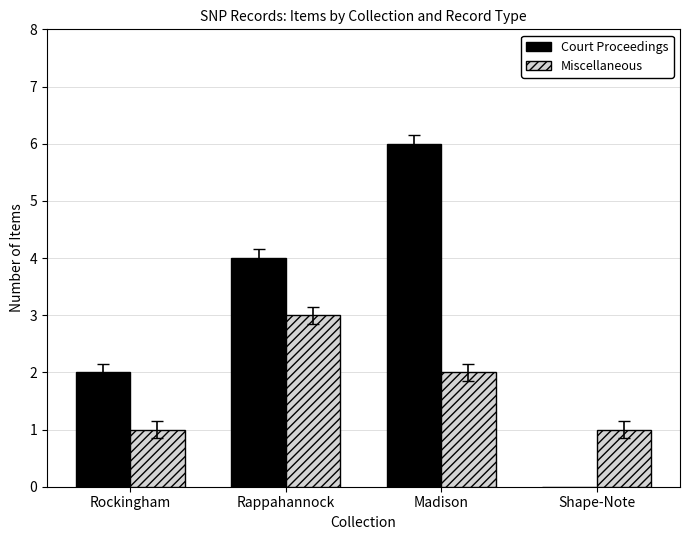

Reading right to left, list all the values displayed in this chart.

Court Proceedings: 0	6	4	2
Miscellaneous: 1	2	3	1